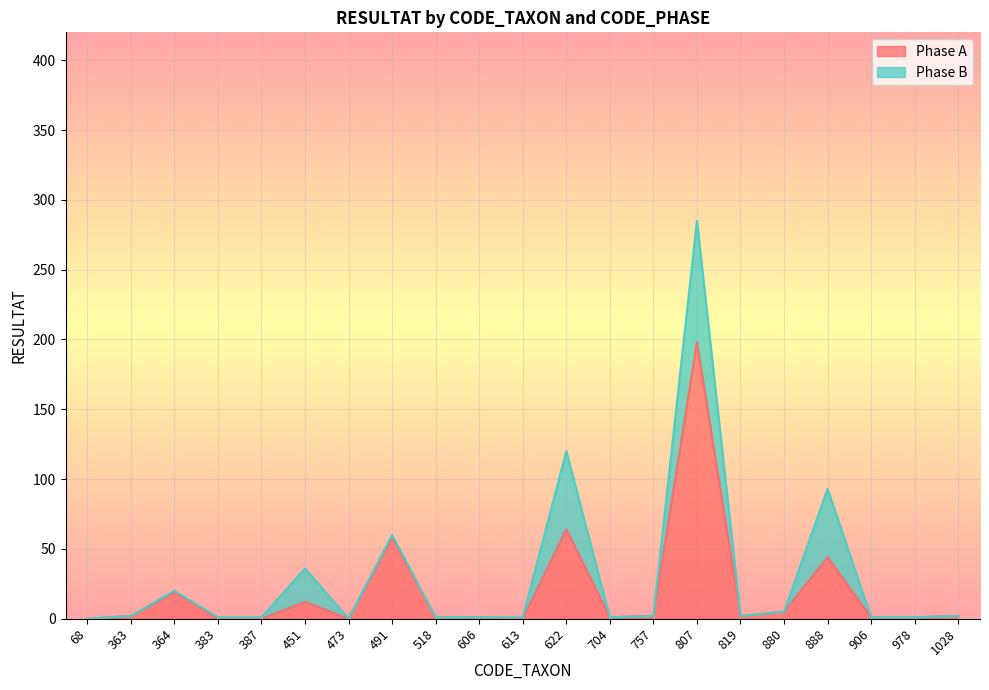

The chart shows a value of 3 at 1028. True or false?

False